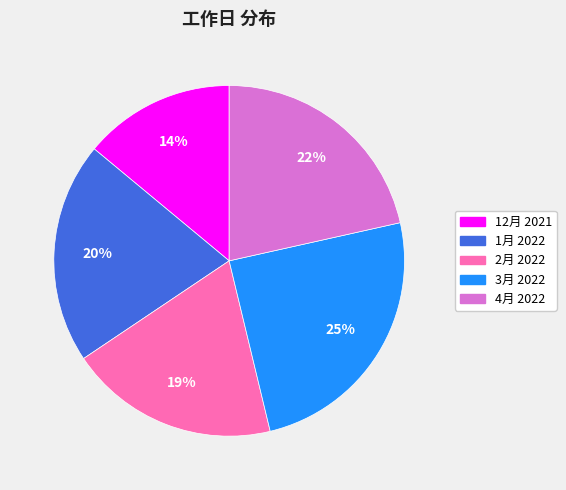

To the nearest percent, what portion does 4月 2022 represent?

22%